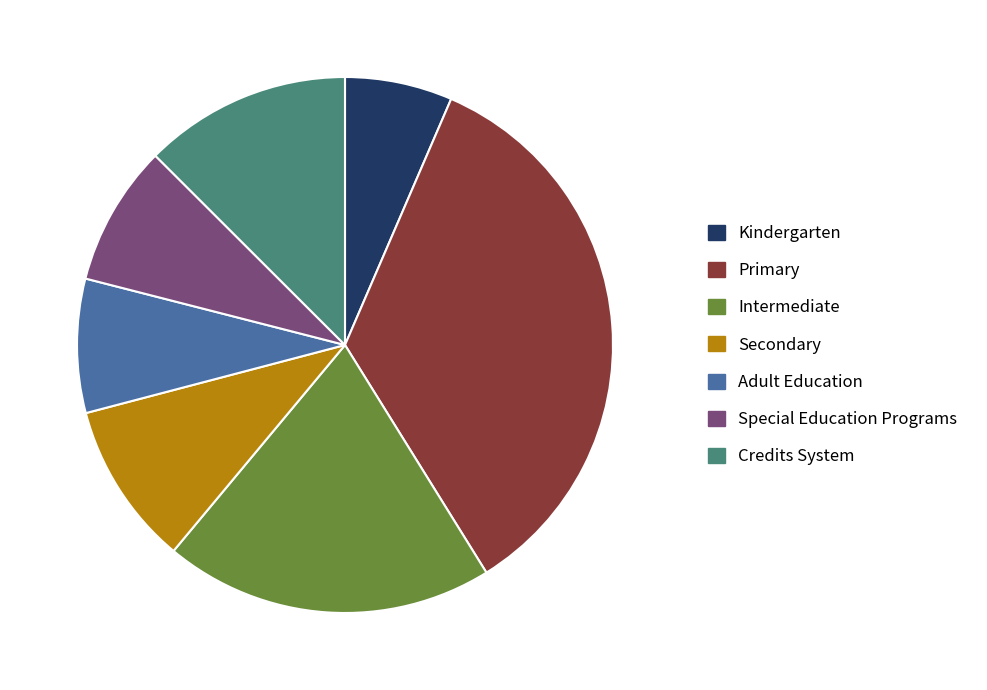

Does Kindergarten represent more than half of the total?

No